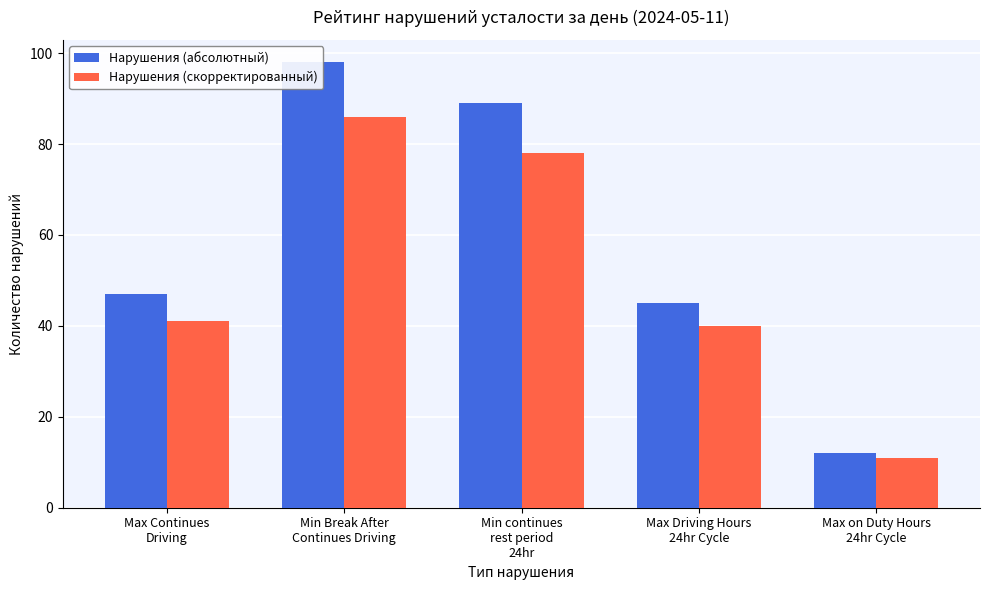

True or false: Нарушения (скорректированный) has a value of 86 at Min Break After
Continues Driving.

True